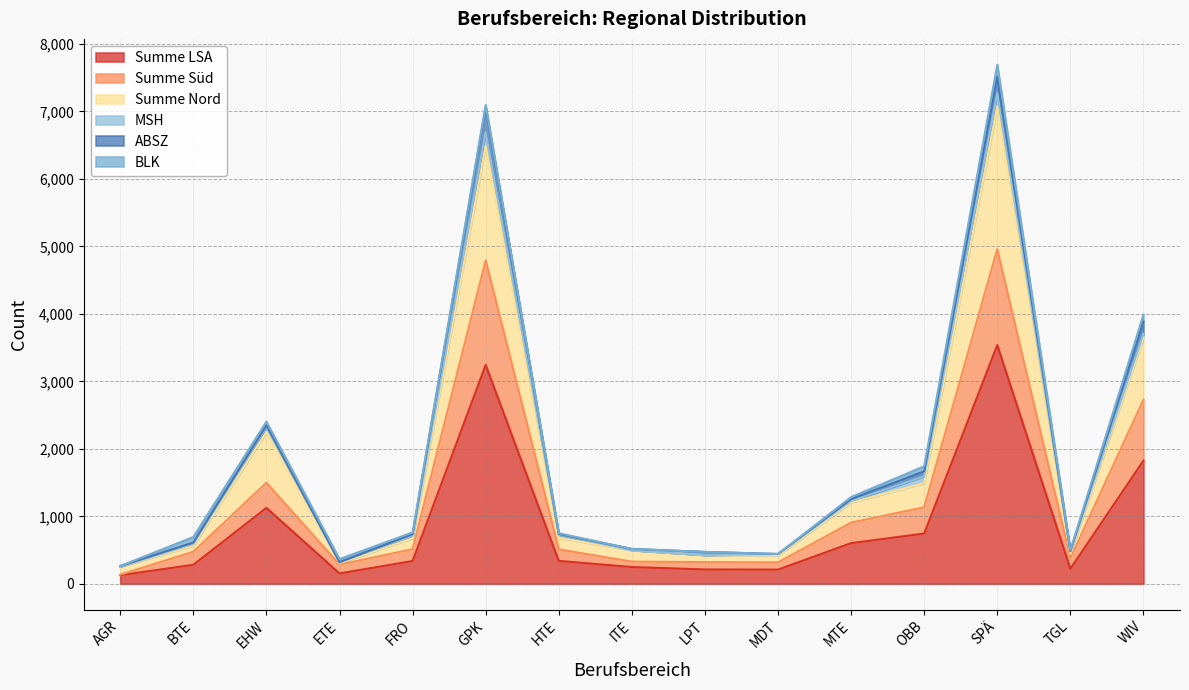

True or false: Summe Süd and Summe LSA cross at least once.

False